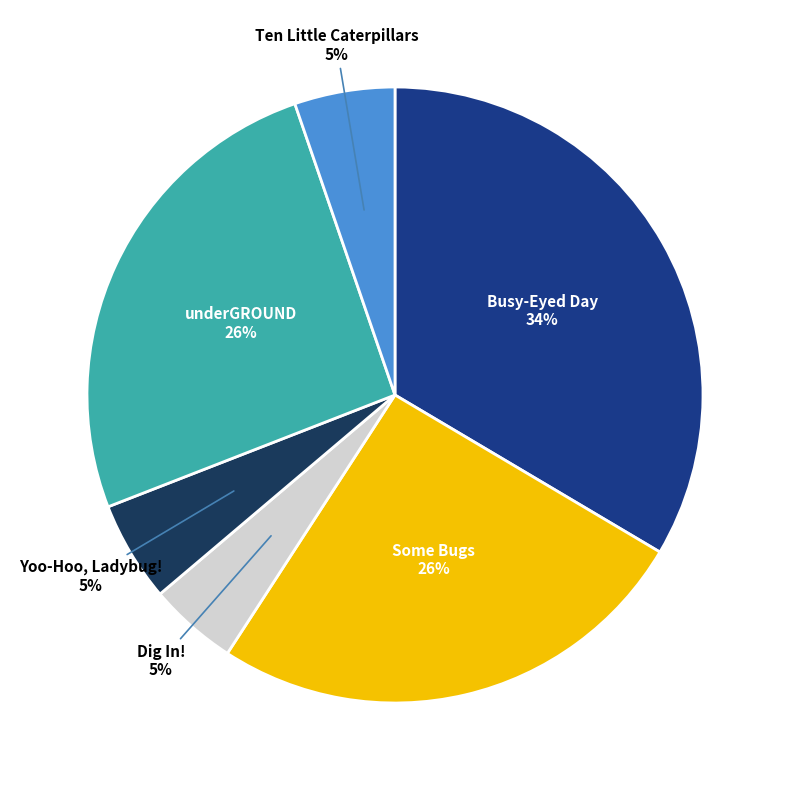

Does any single category account for the majority?

No